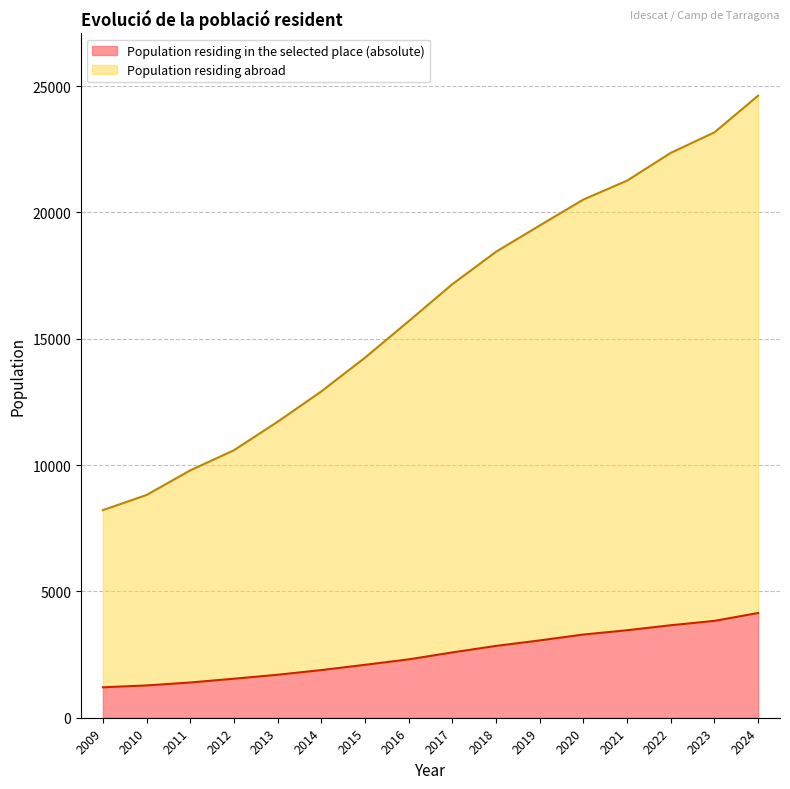

What is the maximum value for Population residing in the selected place (absolute)?

4146